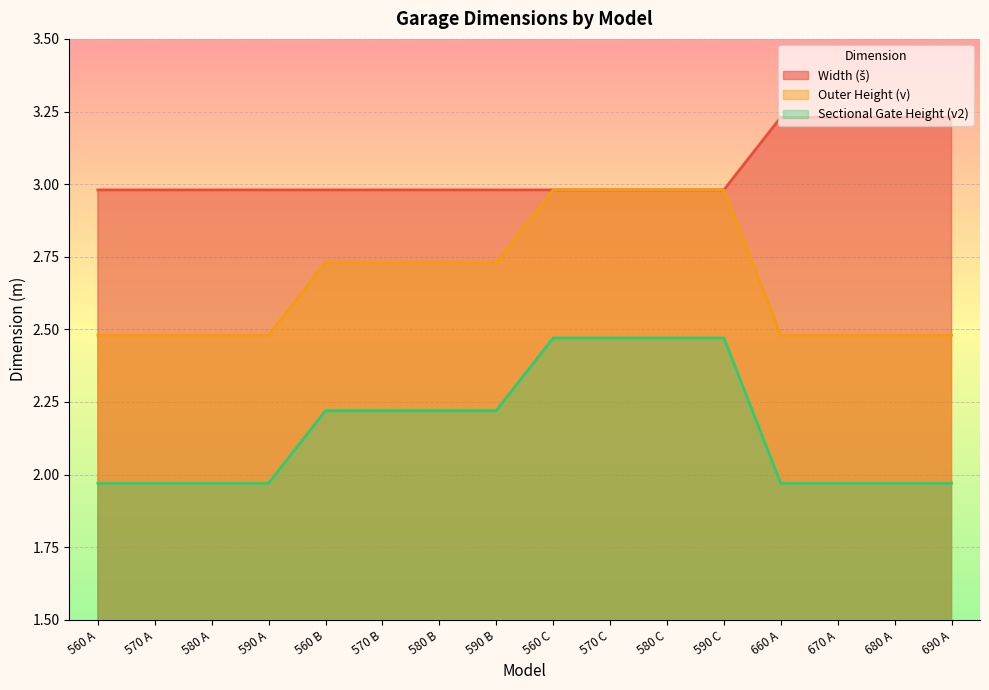

What is the difference between the maximum and second lowest values in the Width (š) series?

0.2